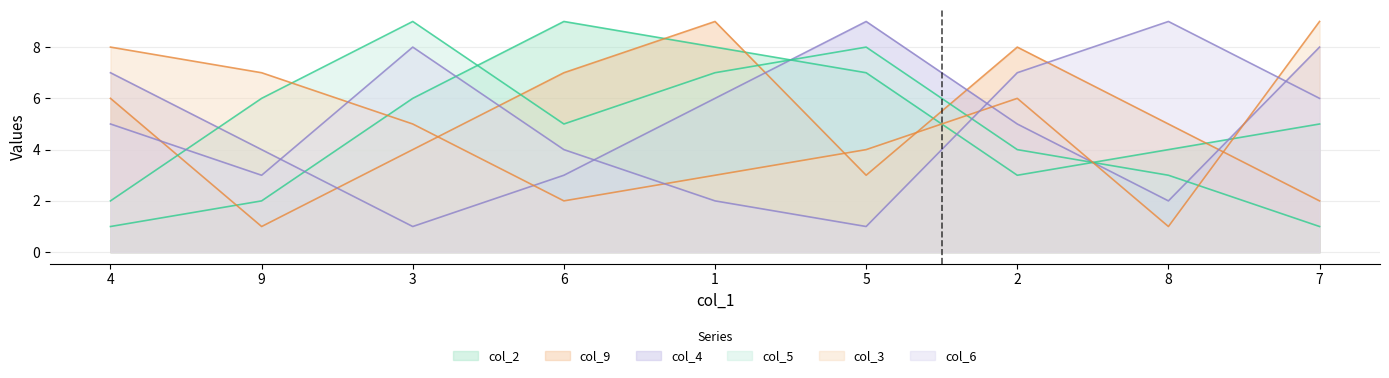

Reading right to left, what are all the values shown in this chart?

col_2: 7=5	8=4	2=3	5=7	1=8	6=9	3=6	9=2	4=1
col_9: 7=2	8=5	2=8	5=3	1=9	6=7	3=4	9=1	4=6
col_4: 7=8	8=2	2=5	5=9	1=6	6=3	3=1	9=4	4=7
col_5: 7=1	8=3	2=4	5=8	1=7	6=5	3=9	9=6	4=2
col_3: 7=9	8=1	2=6	5=4	1=3	6=2	3=5	9=7	4=8
col_6: 7=6	8=9	2=7	5=1	1=2	6=4	3=8	9=3	4=5